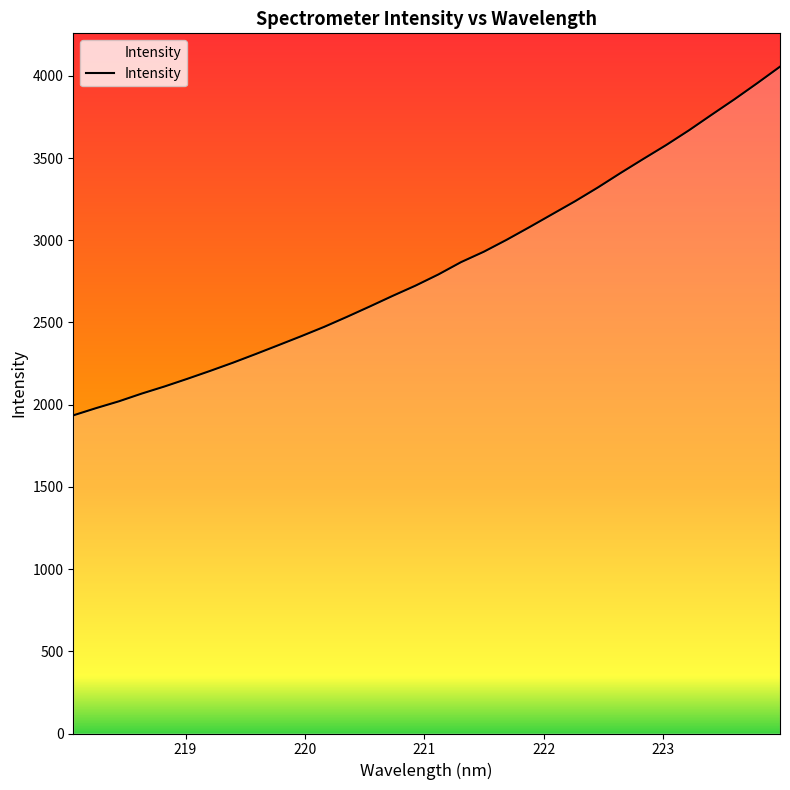

True or false: the data has more than 1 interior local peaks.

False